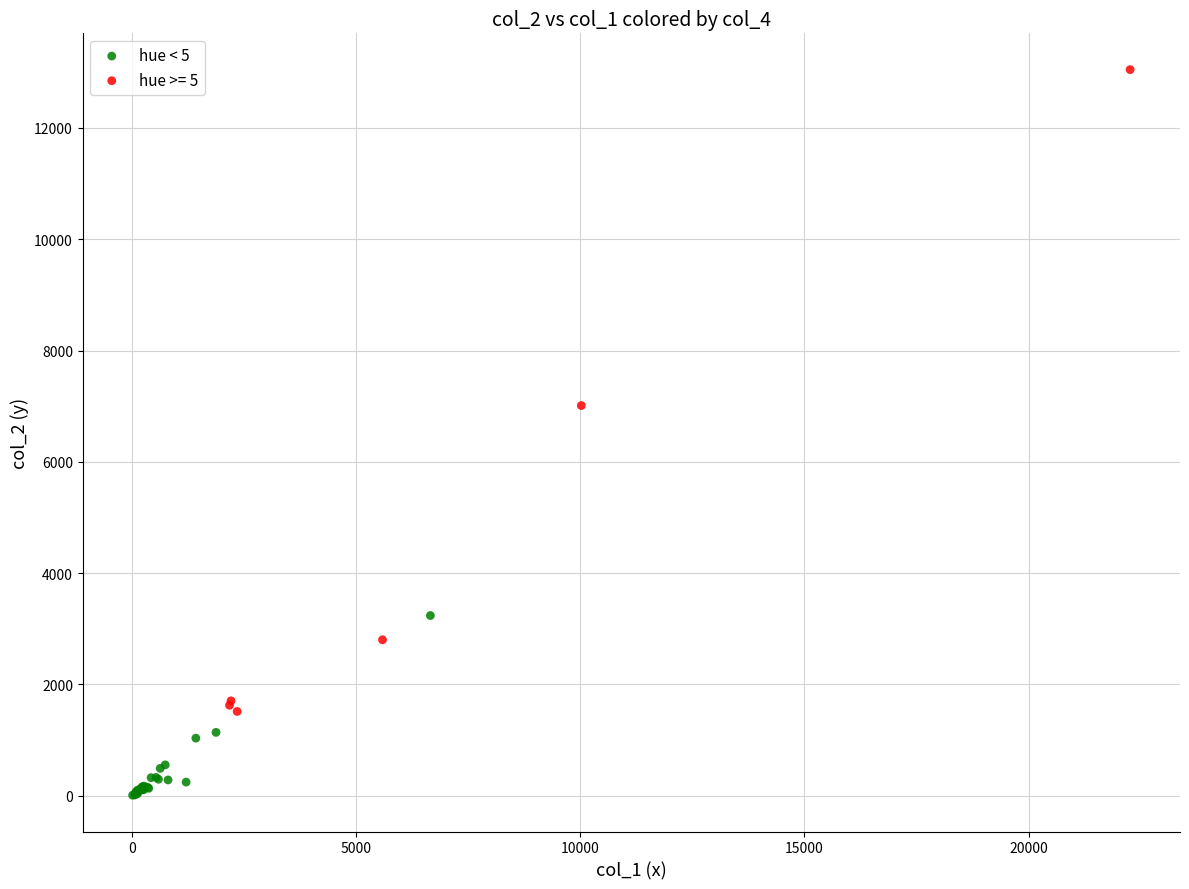

Which series contains the highest Y value?

hue >= 5